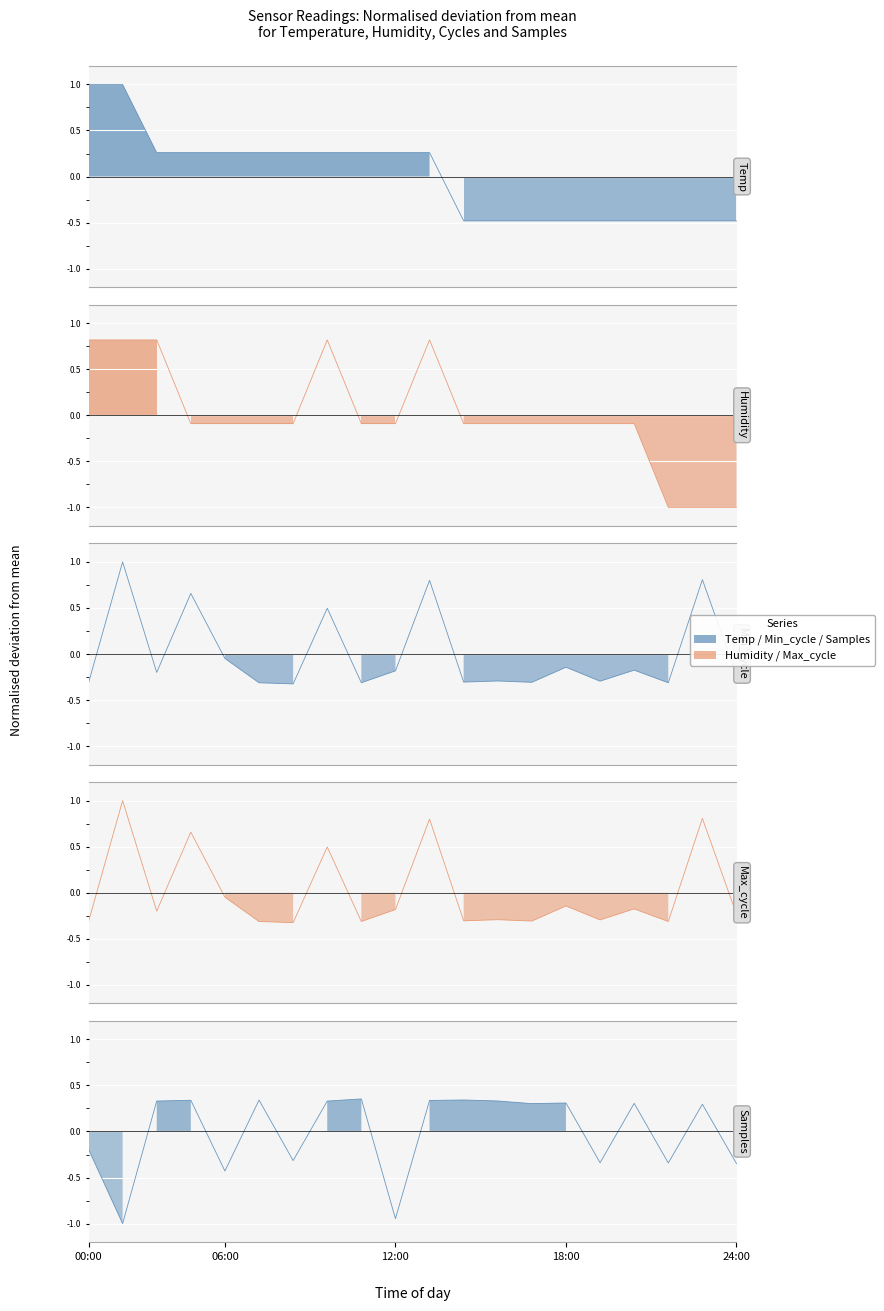

How many values in the Humidity series are below 0?

15